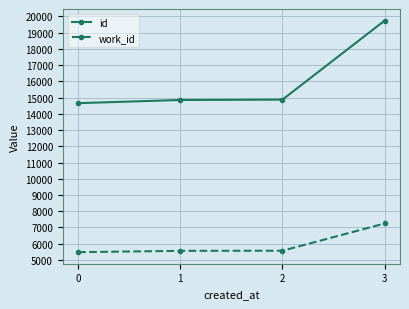

What is the spread (max minus min) of values at 0?

9179